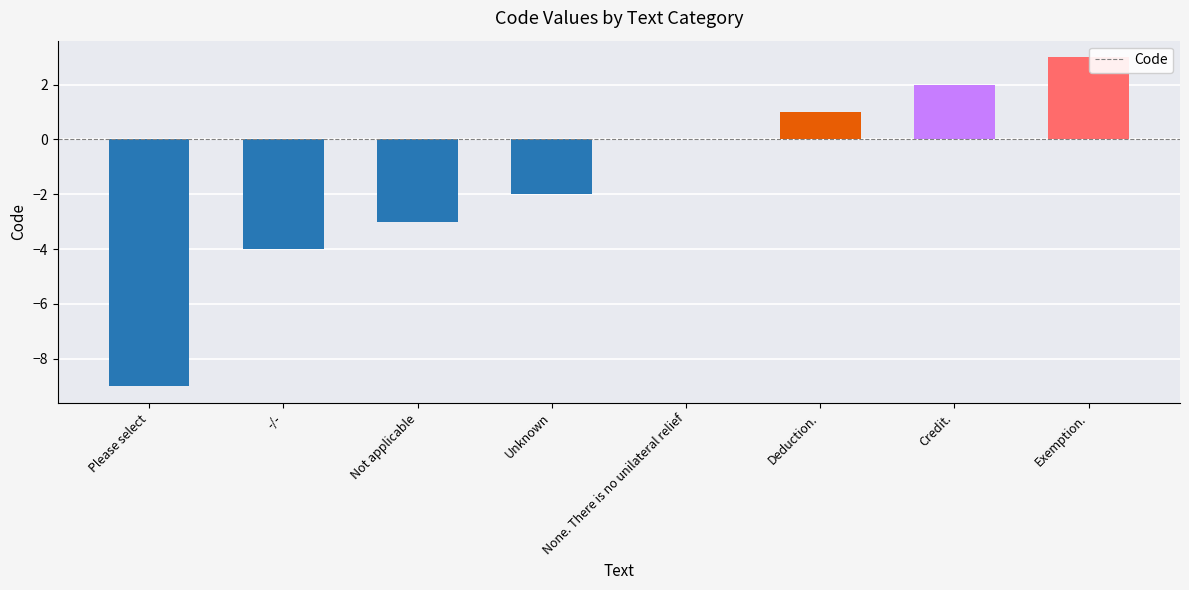

Which has a higher value, Please select or Unknown?

Unknown